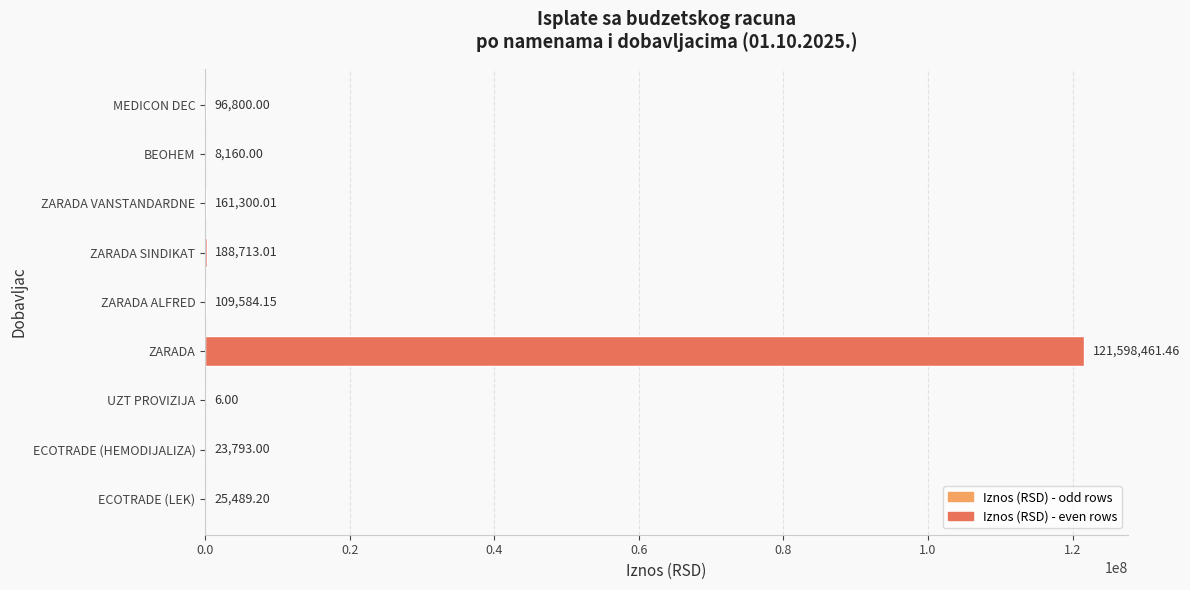

At which label is the value closest to 60799233?

ZARADA SINDIKAT